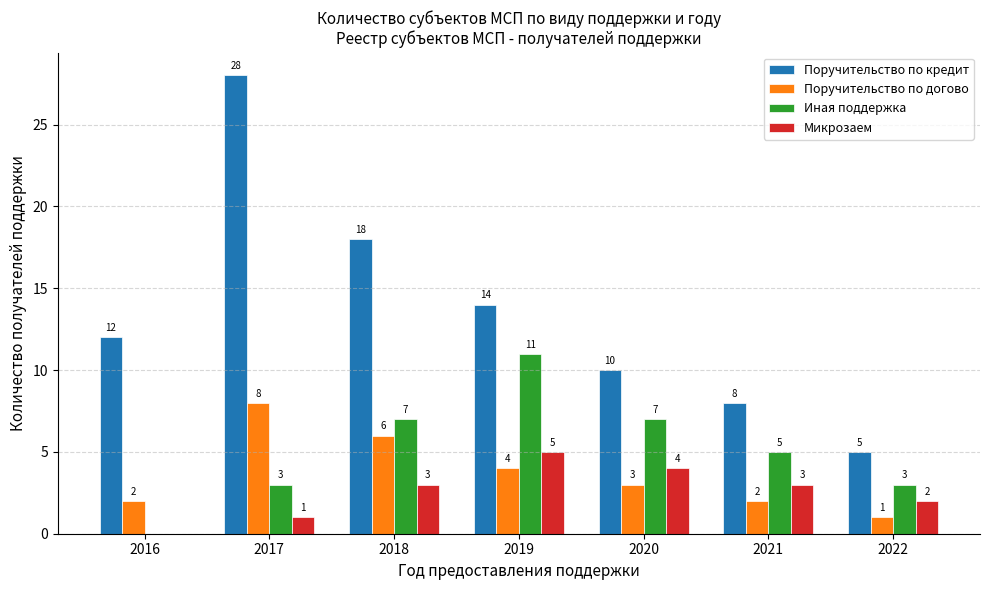

Which series changed the most between 2021 and 2022?

Поручительство по кредит